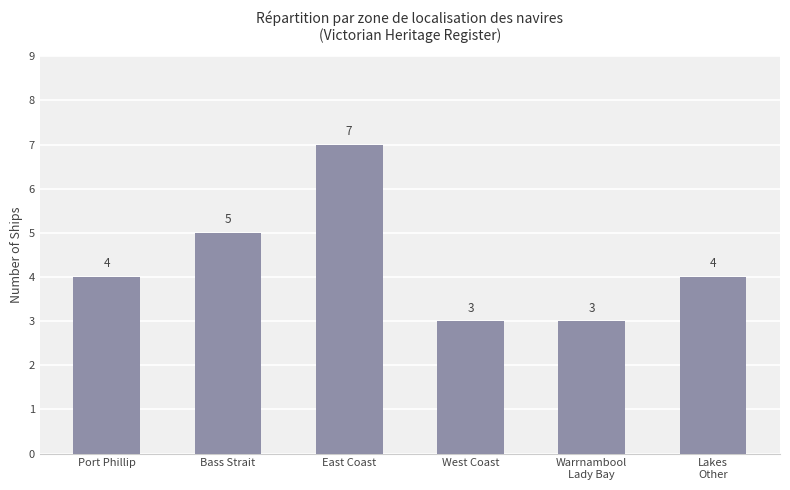

What is the change in value from Port Phillip to East Coast?

+3